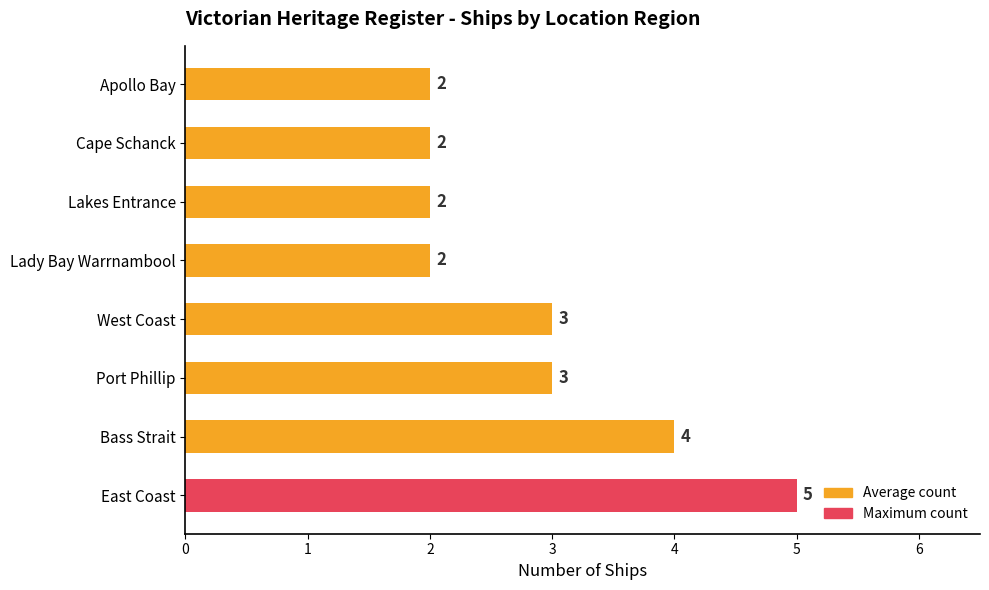

The value at East Coast is 5. True or false?

True